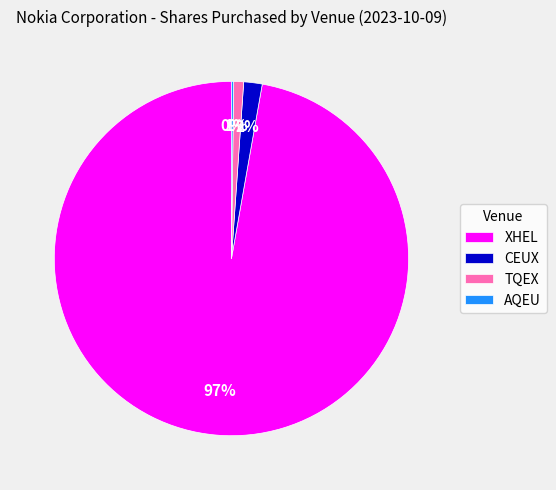

Combined, do CEUX and XHEL account for over 50%?

Yes